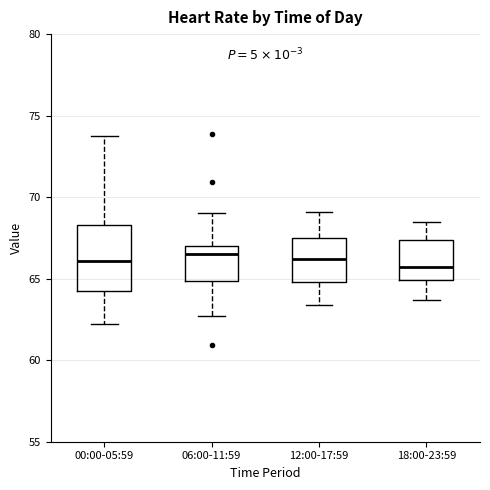

Reading left to right, read every box against the y-axis: the position of its median line, the range the box covers, and the ends of its whiskers. The values are not printed on the chart, so give them approximately, as read against the axis.

00:00-05:59: median 66.0, box 64.0 to 68.5, whiskers 62.0 to 73.5
06:00-11:59: median 66.5, box 65.0 to 67.0, whiskers 62.5 to 69.0
12:00-17:59: median 66.0, box 65.0 to 67.5, whiskers 63.5 to 69.0
18:00-23:59: median 65.5, box 65.0 to 67.5, whiskers 63.5 to 68.5